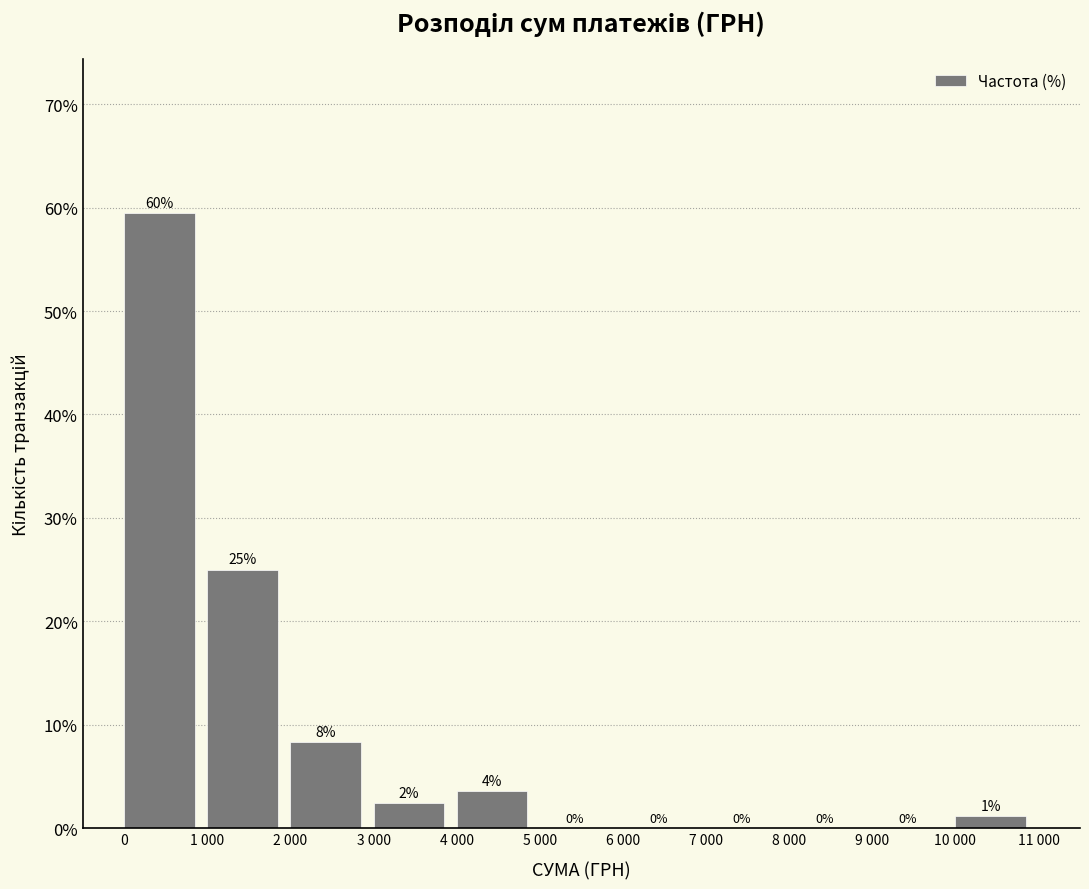

Where is the data nearest to the value 29?

1 000